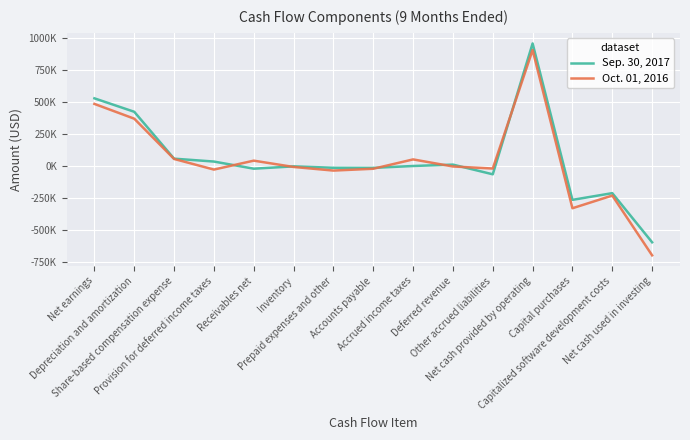

What is the sum of all Oct. 01, 2016 values?

563137